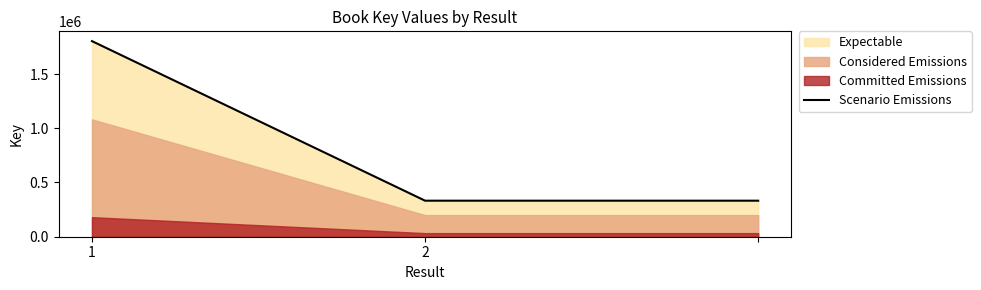

What is the minimum value for Scenario Emissions?

332247